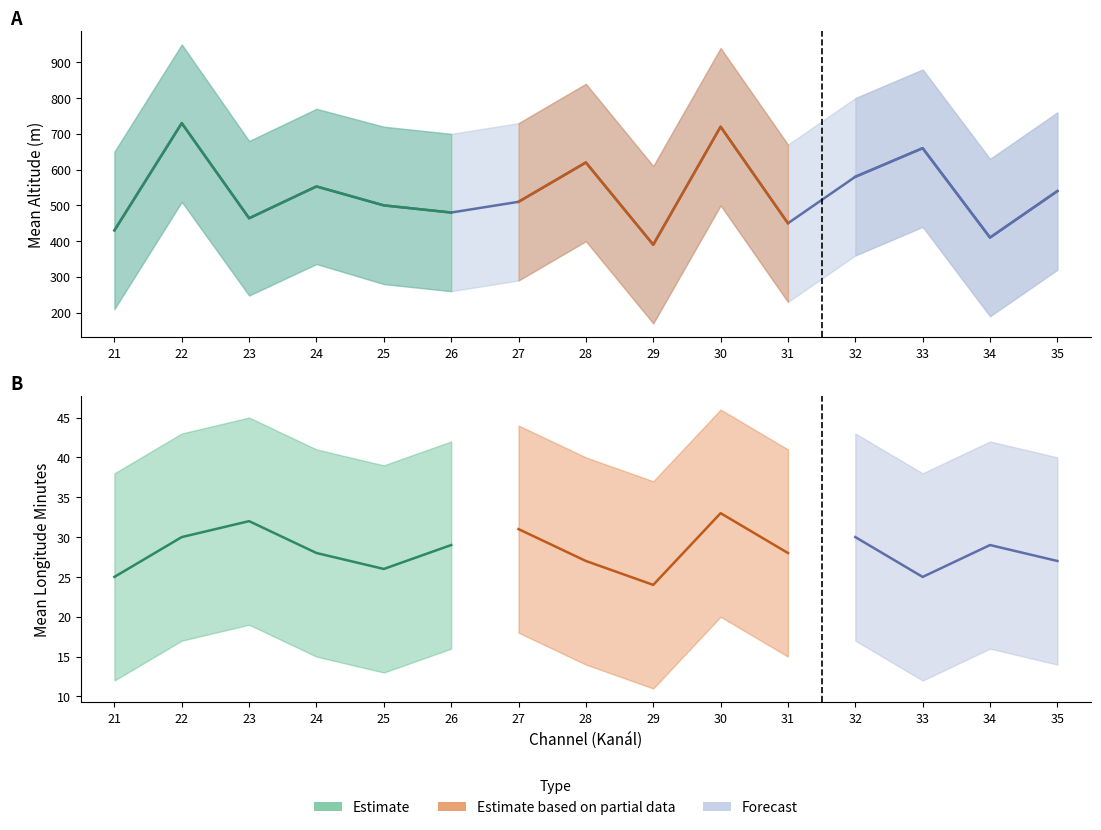

What is the difference between the values at 31 and 25?

50